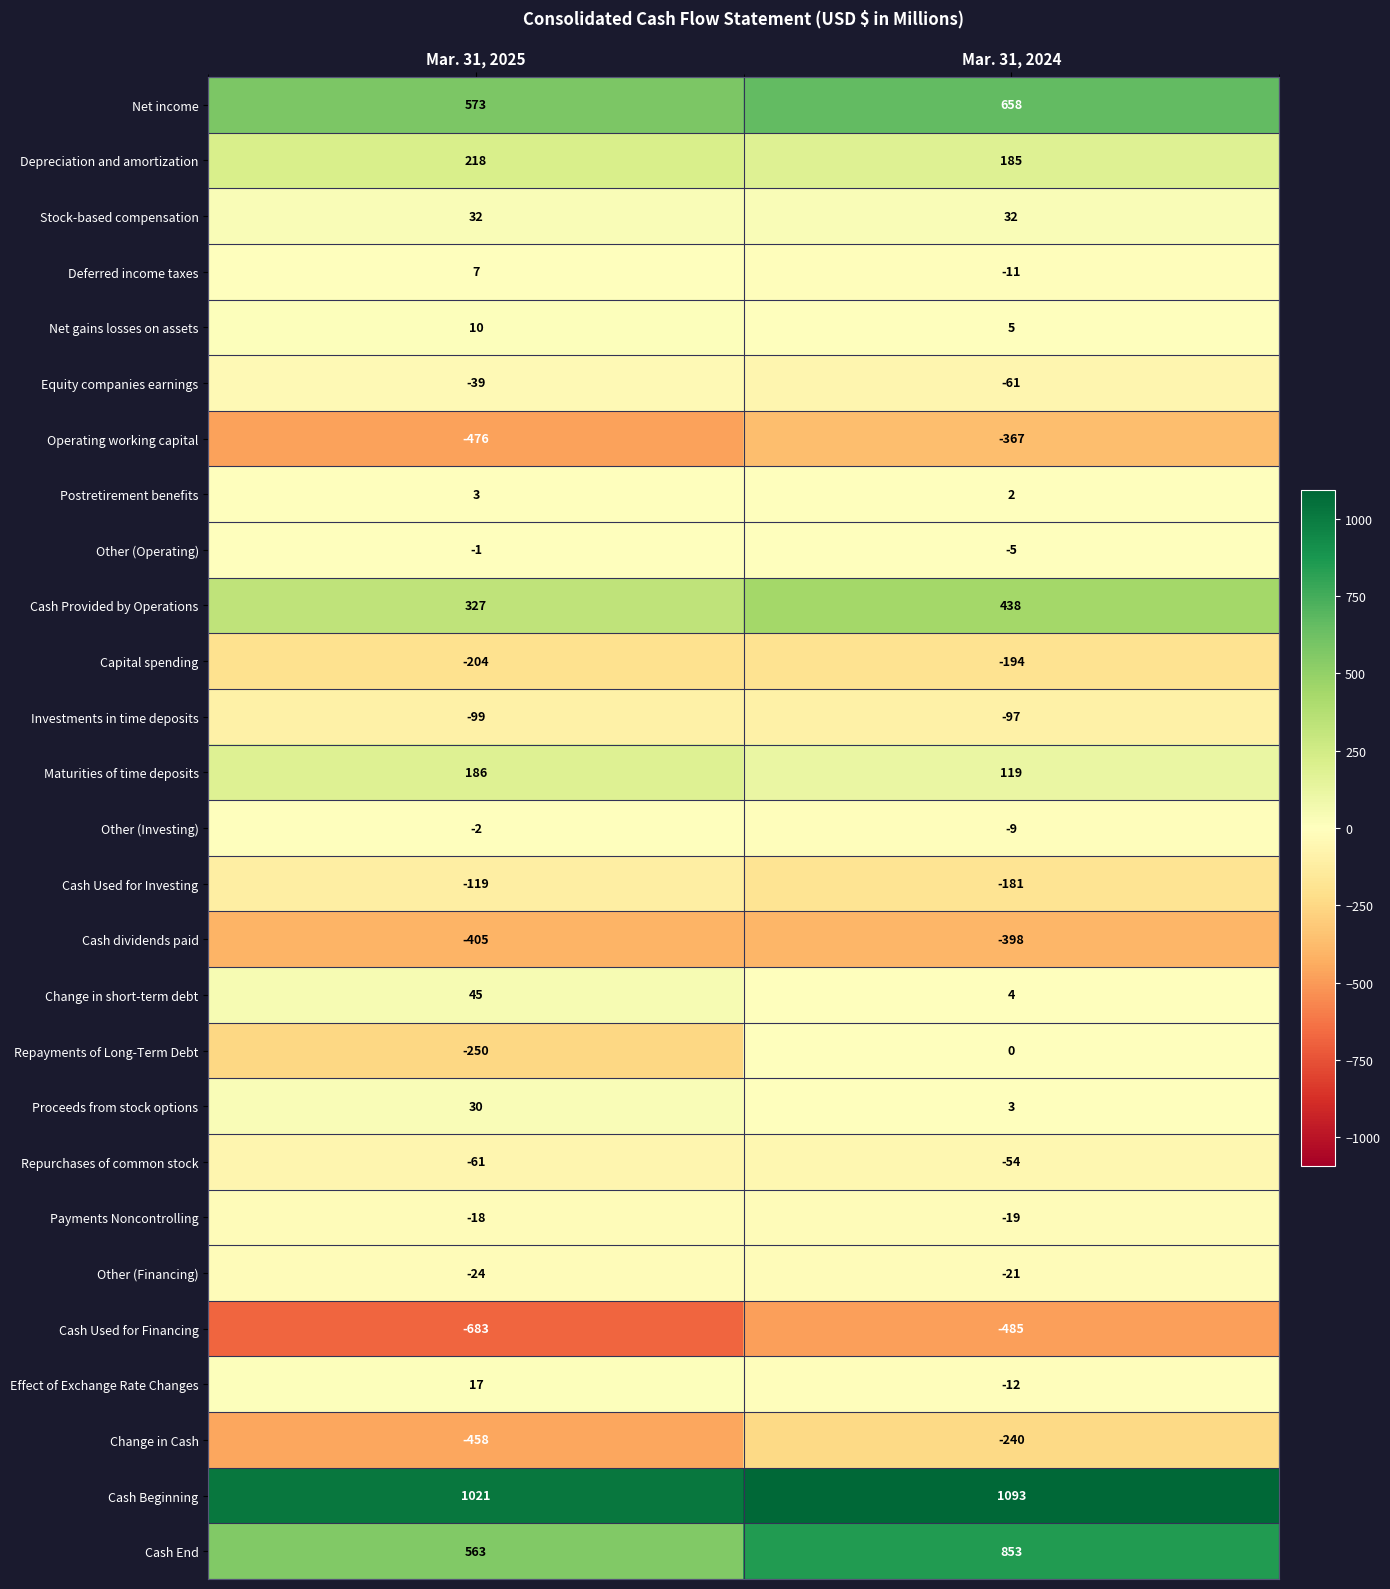

Is it true that Investments in time deposits equals -97 at Mar. 31, 2024?

True